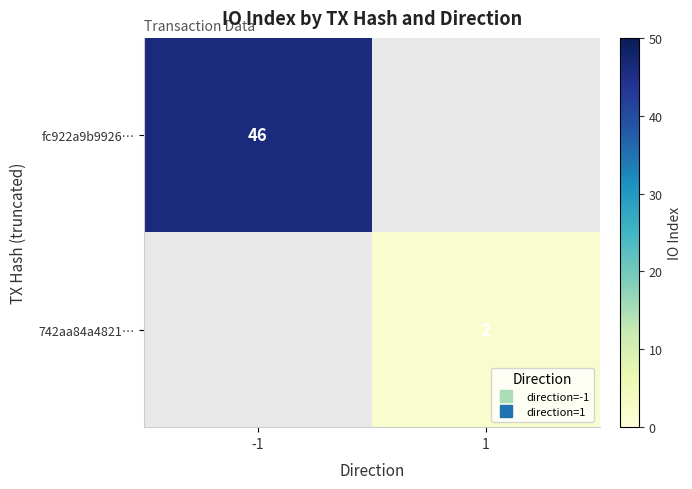

List the series in order of their overall mean, highest first.

fc922a9b9926…, 742aa84a4821…